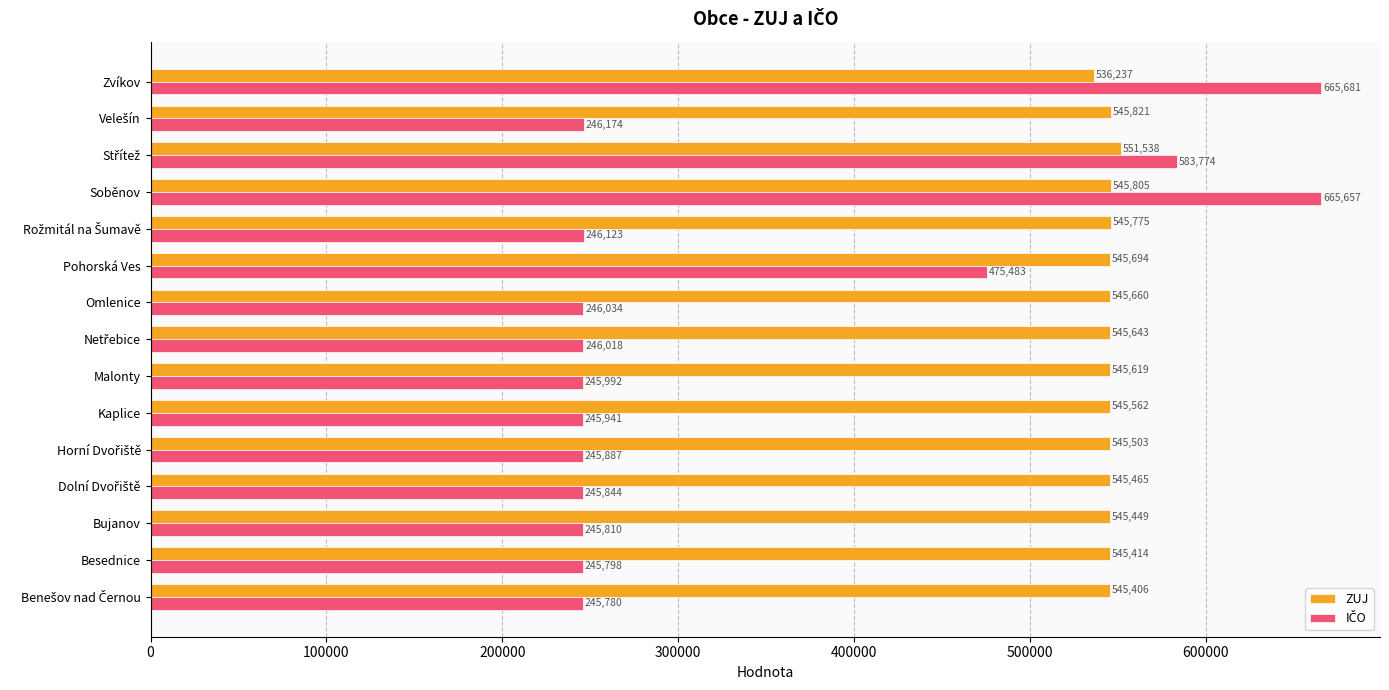

What is the sum of all ZUJ values?

8180591